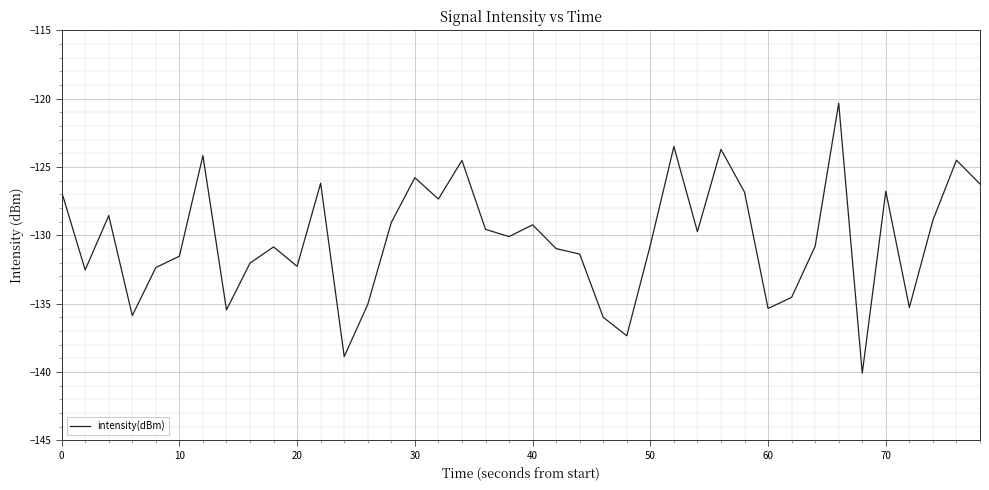

What is the smallest value displayed?

-140.1